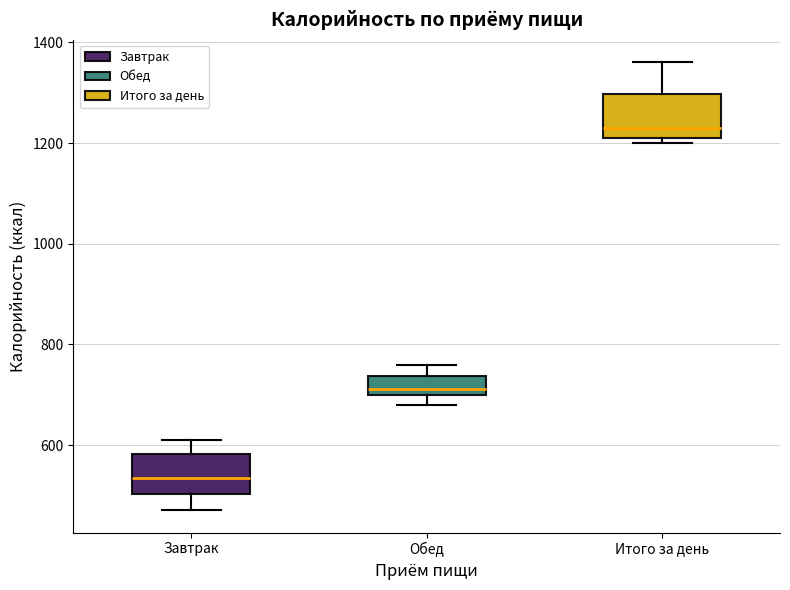

Where does the upper whisker of the box for Завтрак end on the y-axis? The values are not printed on the chart, so give them approximately, as read against the axis.

620